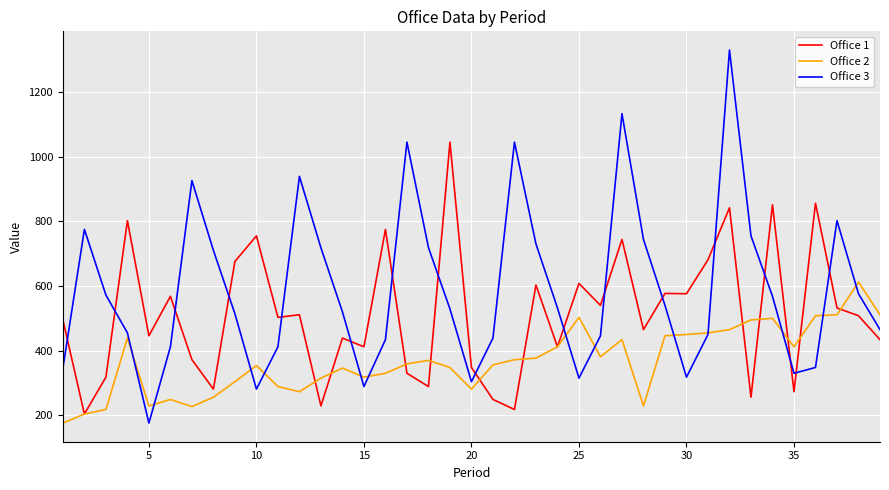

Which series has the largest total across all categories?

Office 3